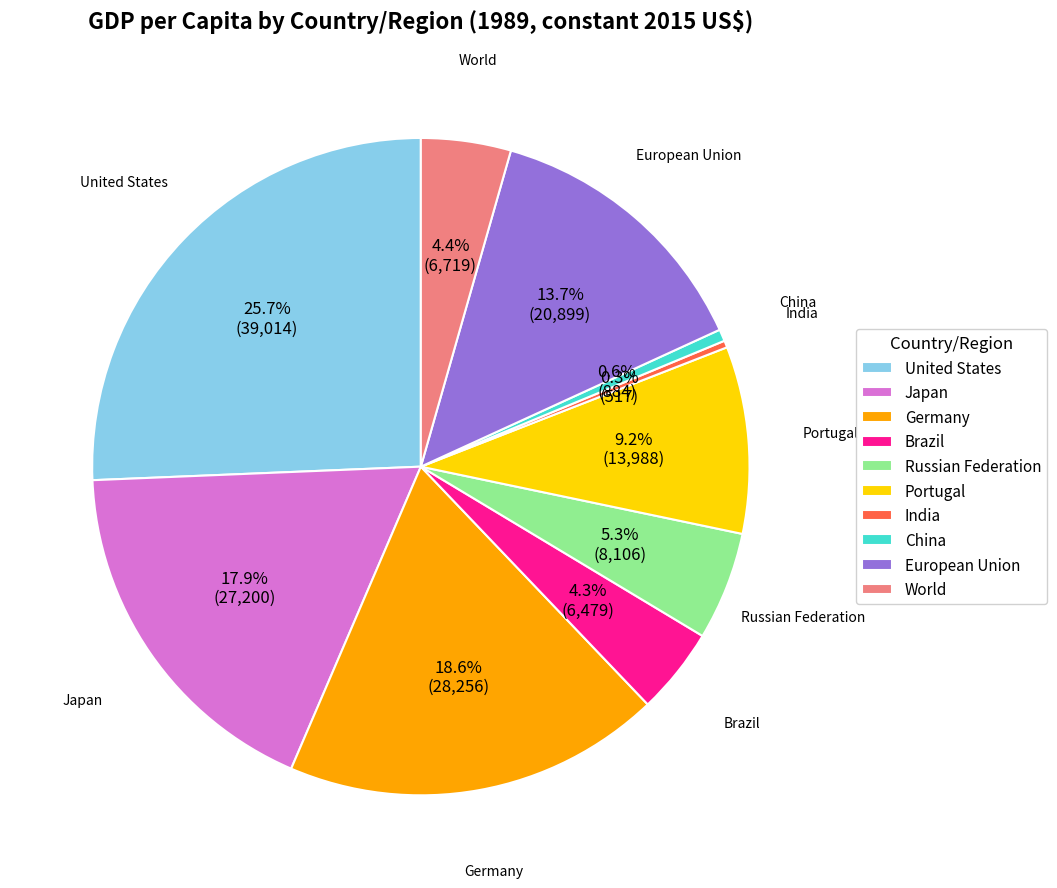

Do China and World together represent more than half of the pie?

No